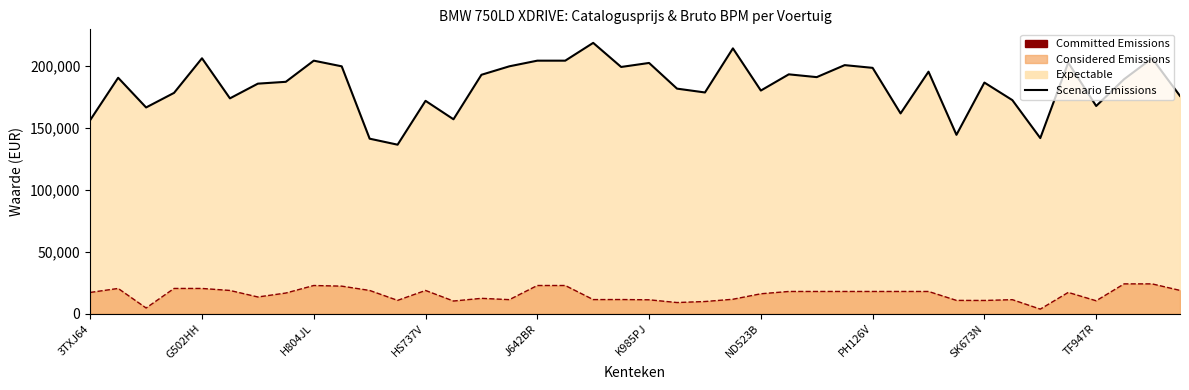

At how many categories does at least one series exceed 110382?

40